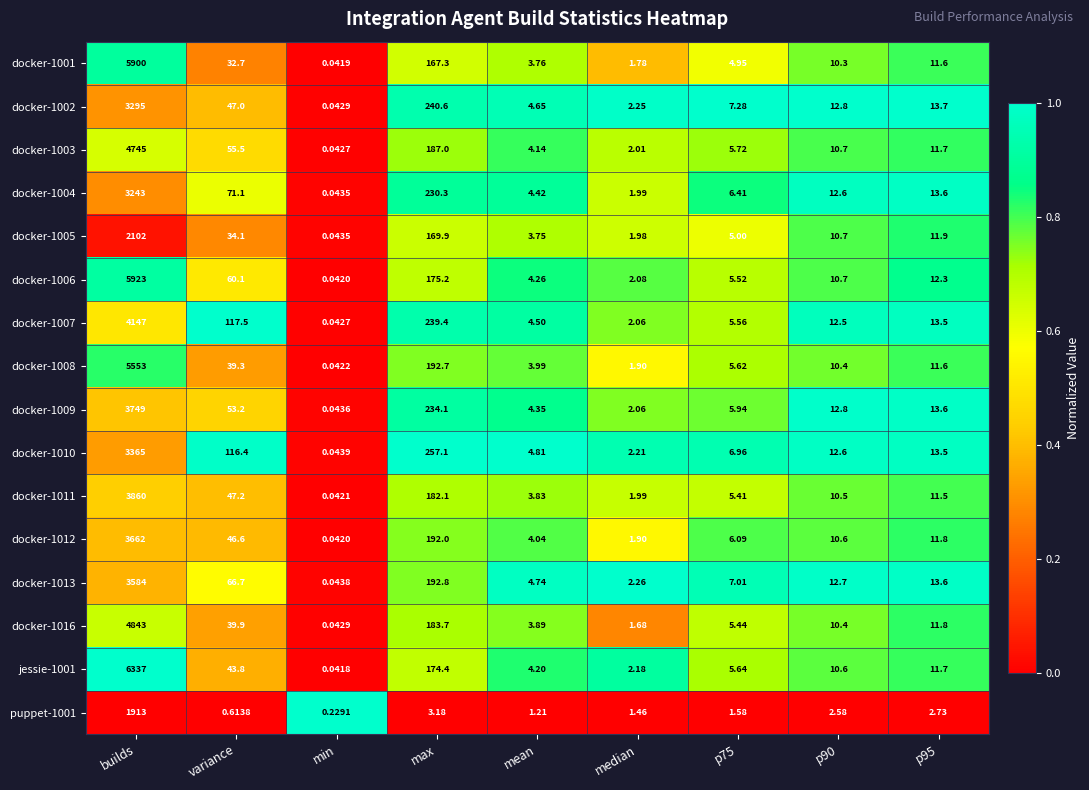

At which label does jessie-1001 first exceed 10?

builds